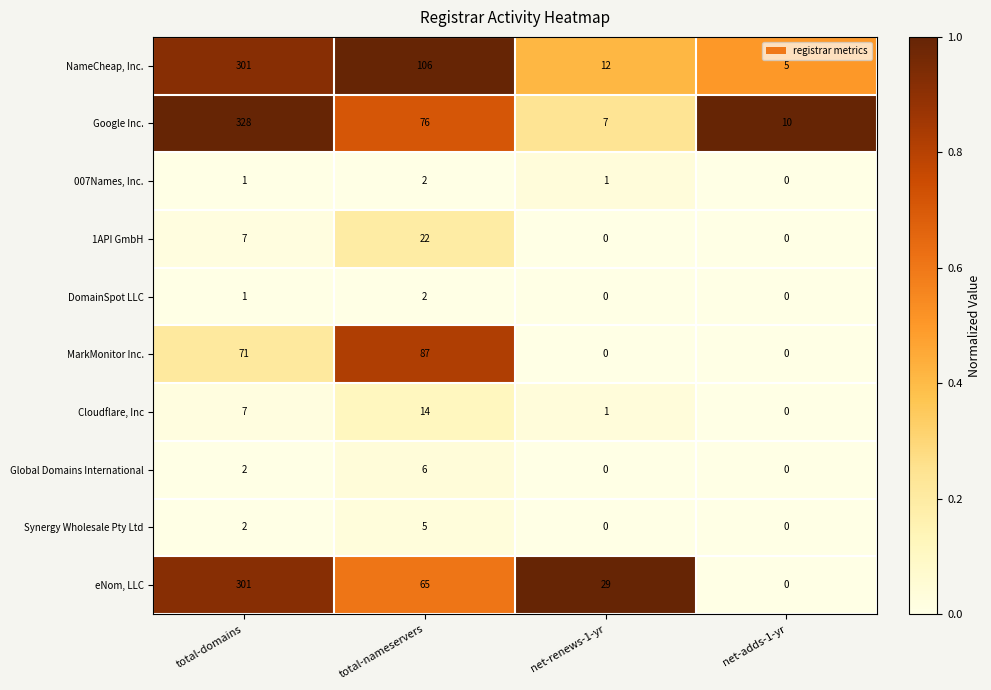

Which series changed the most between total-nameservers and net-adds-1-yr?

NameCheap, Inc.